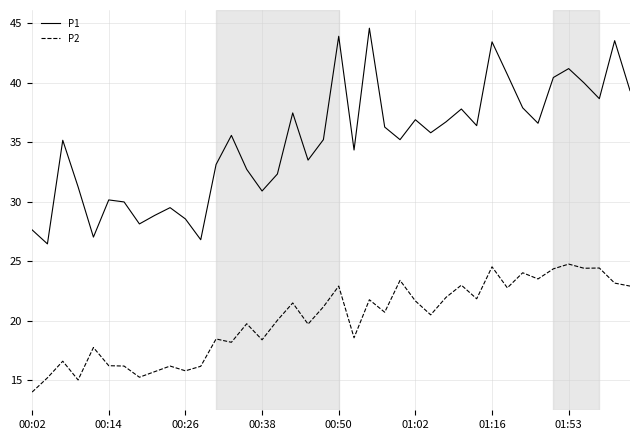

Which series has the largest total across all categories?

P1